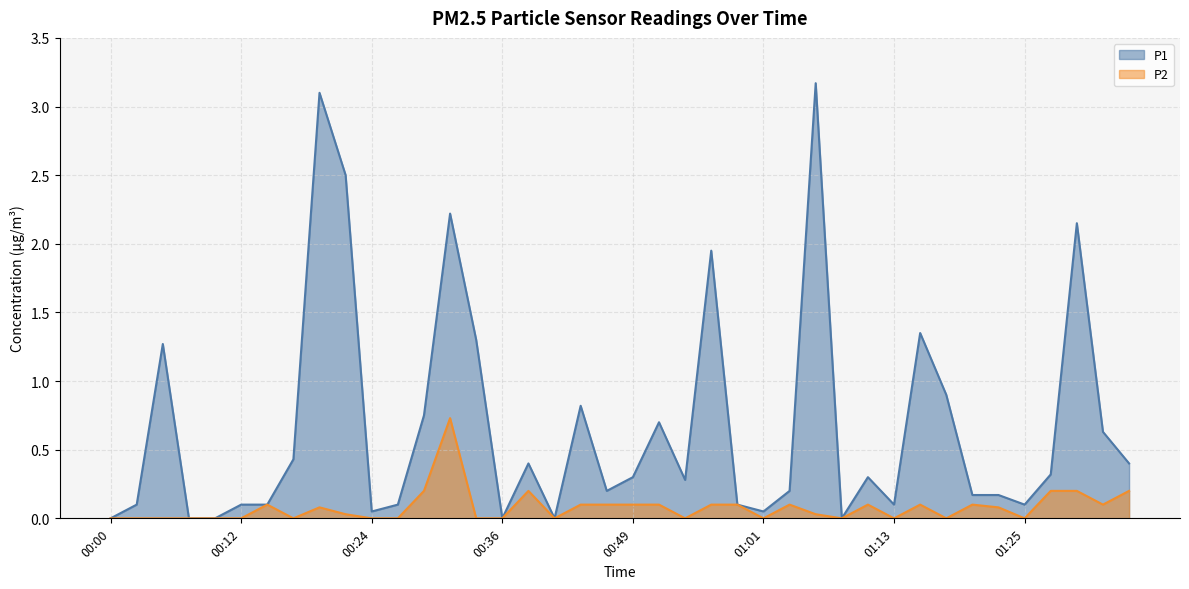

Is it true that P1 equals 0.6 at 01:33?

True